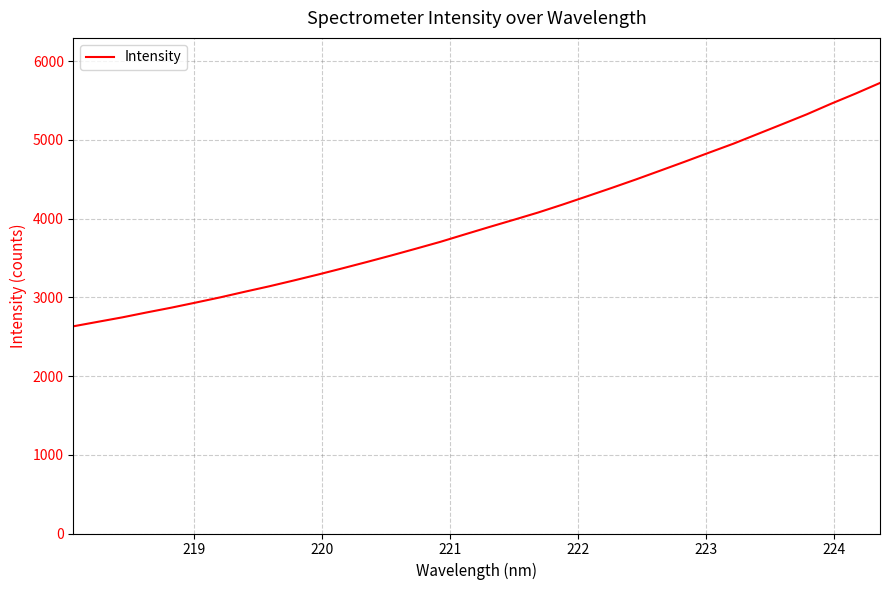

What is the greatest value displayed?

5722.7